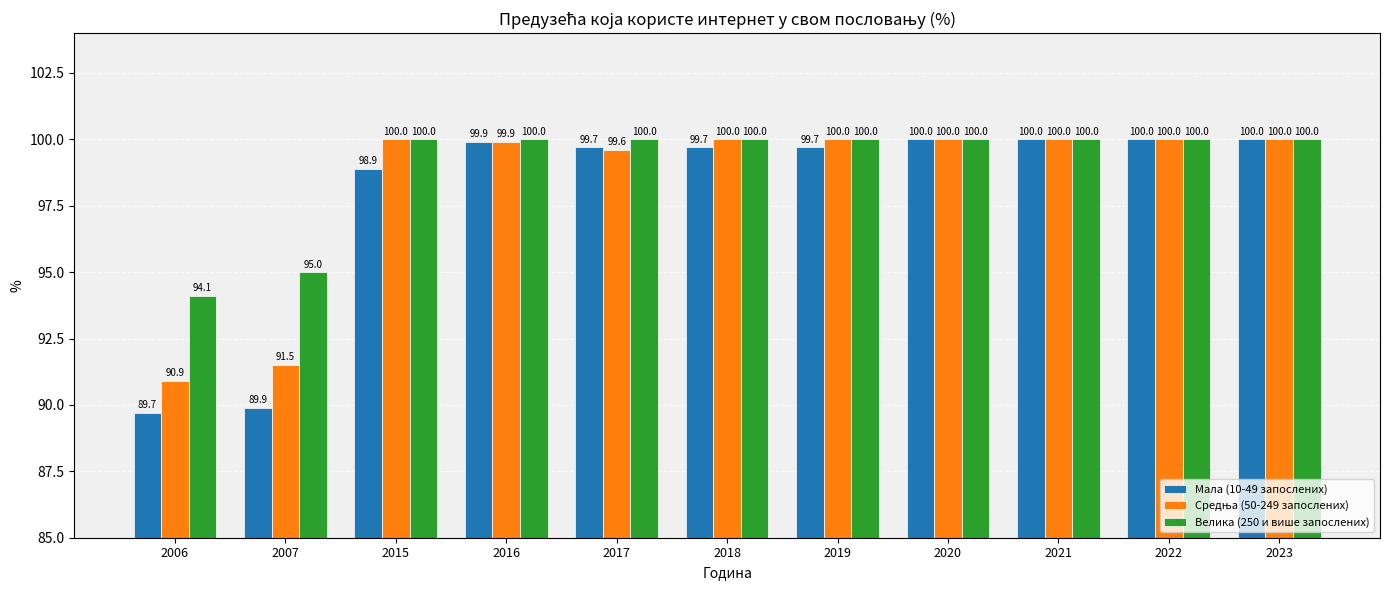

The value of Мала (10-49 запослених) at 2021 is 145.2. True or false?

False